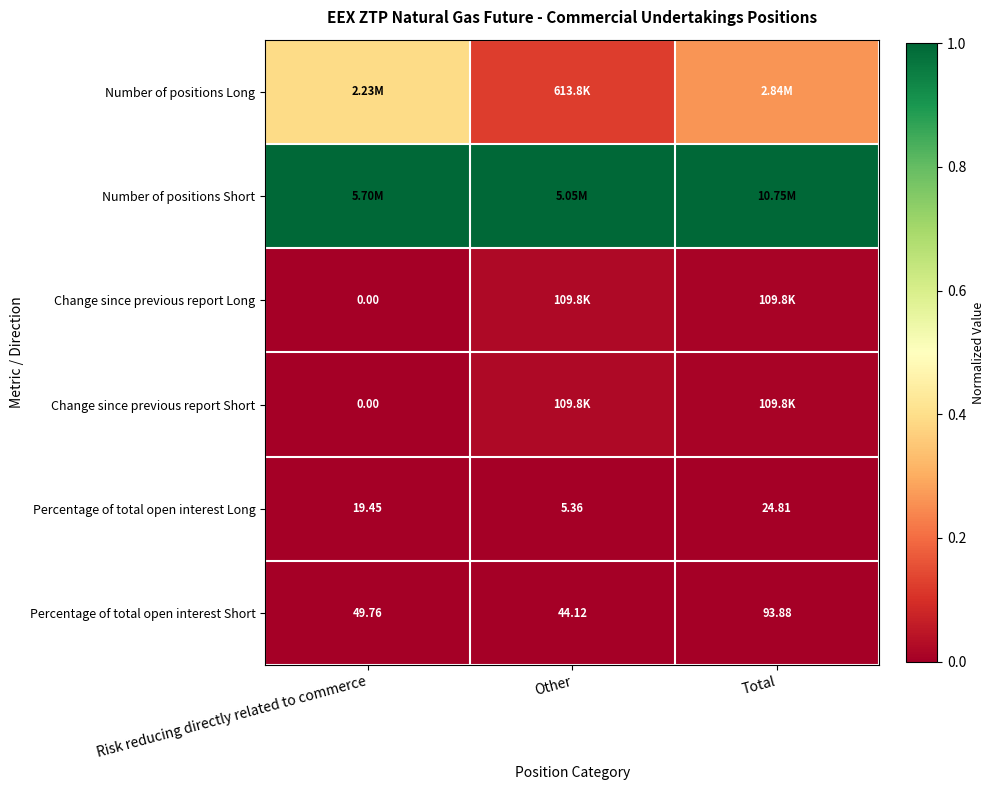

Which has a higher value, Other or Risk reducing directly related to commerce?

Risk reducing directly related to commerce